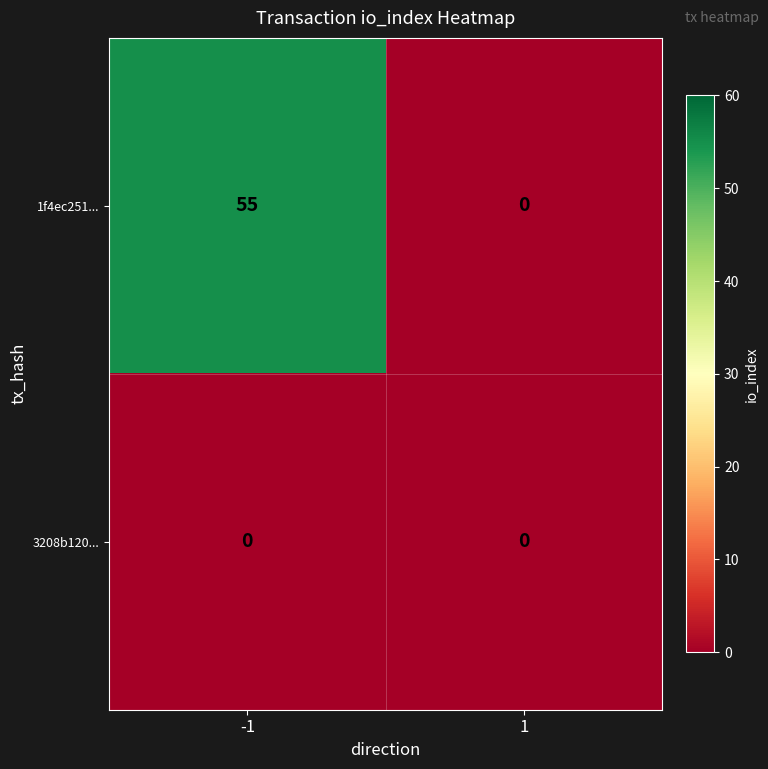

At how many categories does at least one series exceed 28?

1